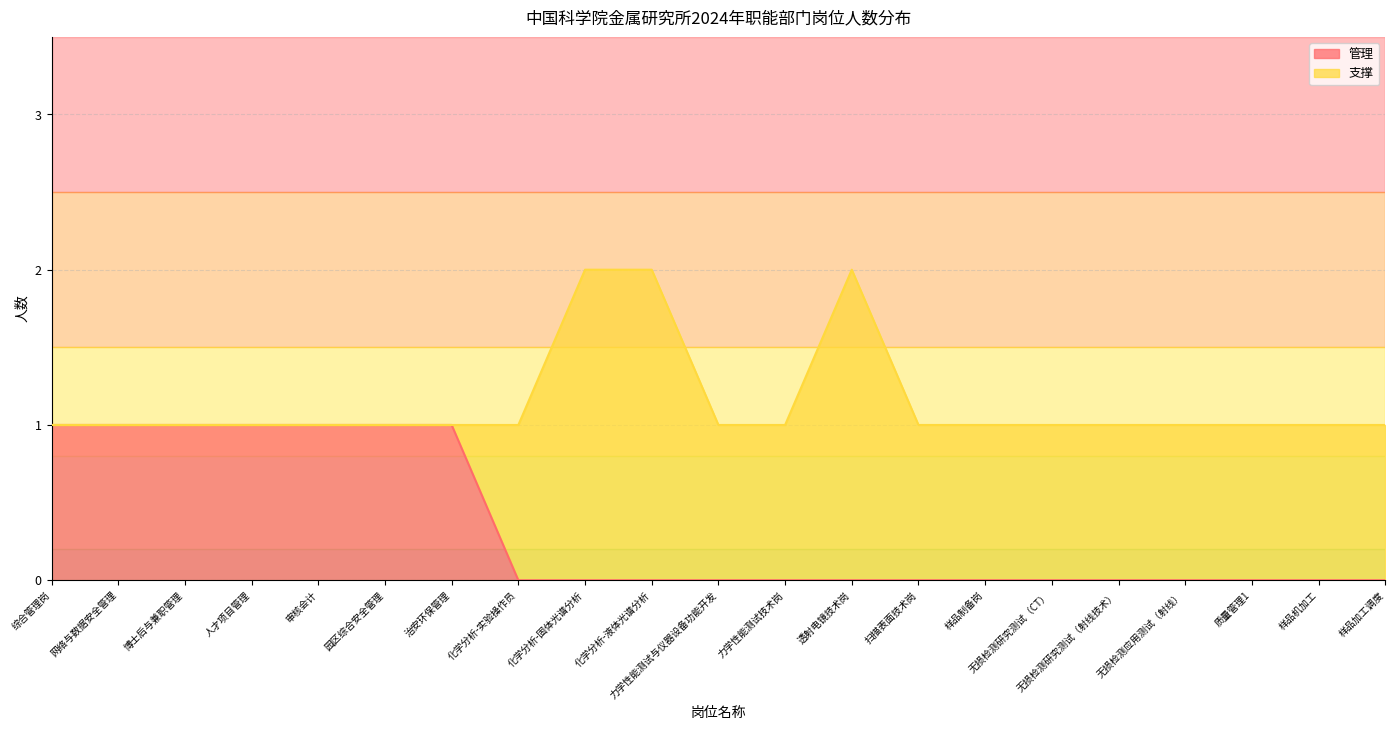

True or false: 管理 has a value of 0 at 样品制备岗.

True